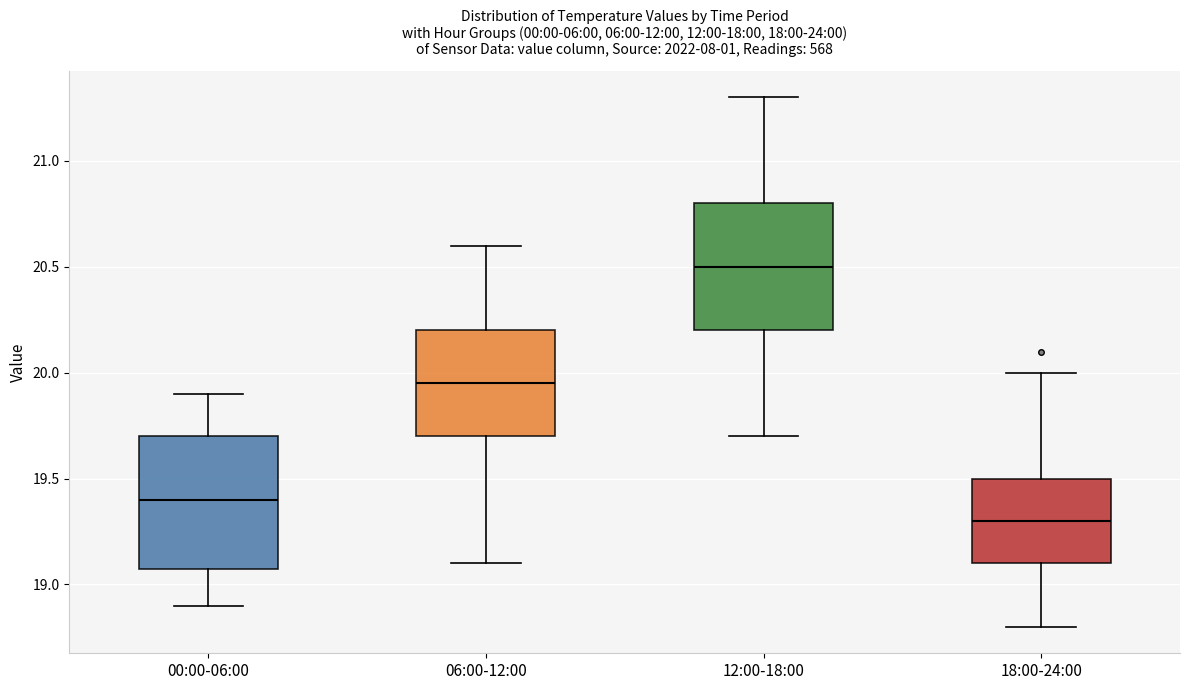

Where does the median line of the box for 00:00-06:00 sit on the y-axis? The values are not printed on the chart, so give them approximately, as read against the axis.

19.40